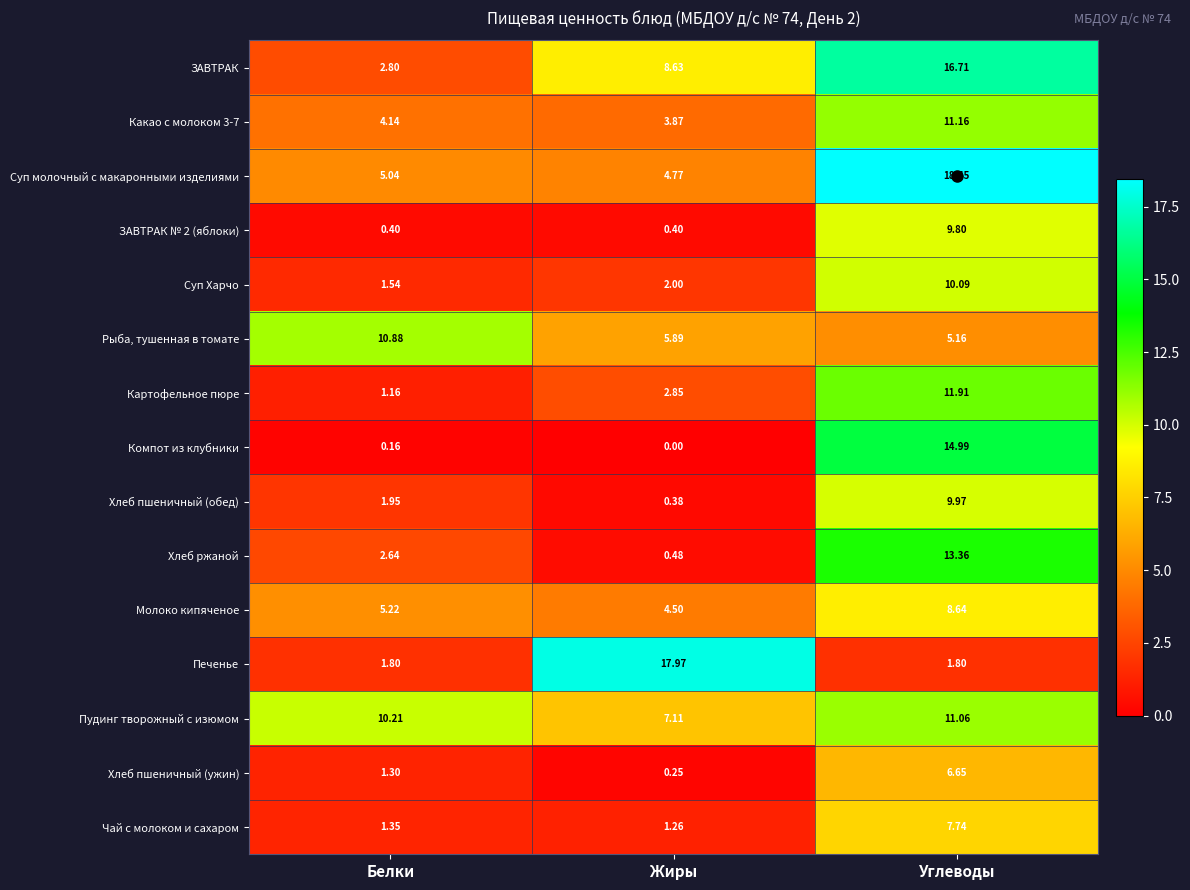

Which label corresponds to the smallest value in the chart?

Жиры